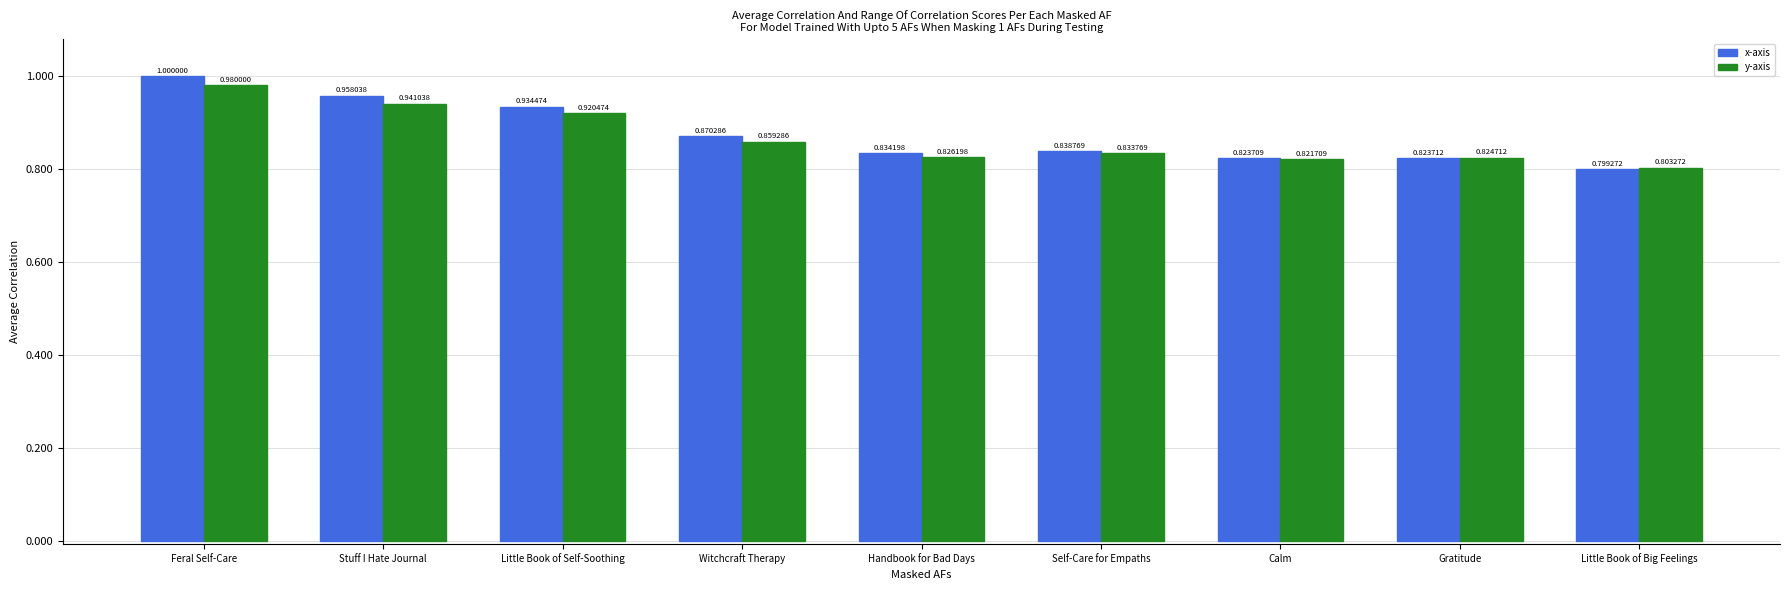

At which label does y-axis reach its minimum?

Little Book of Big Feelings